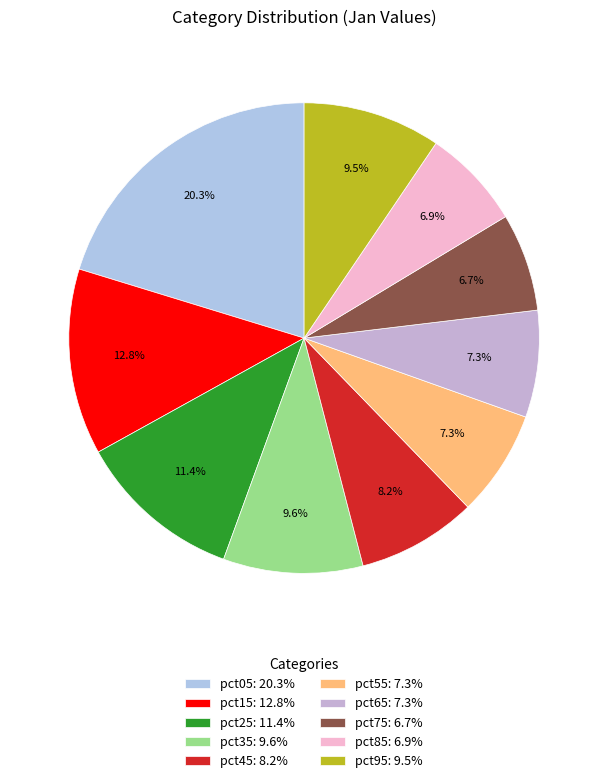

To the nearest percent, what portion does pct05 represent?

20%